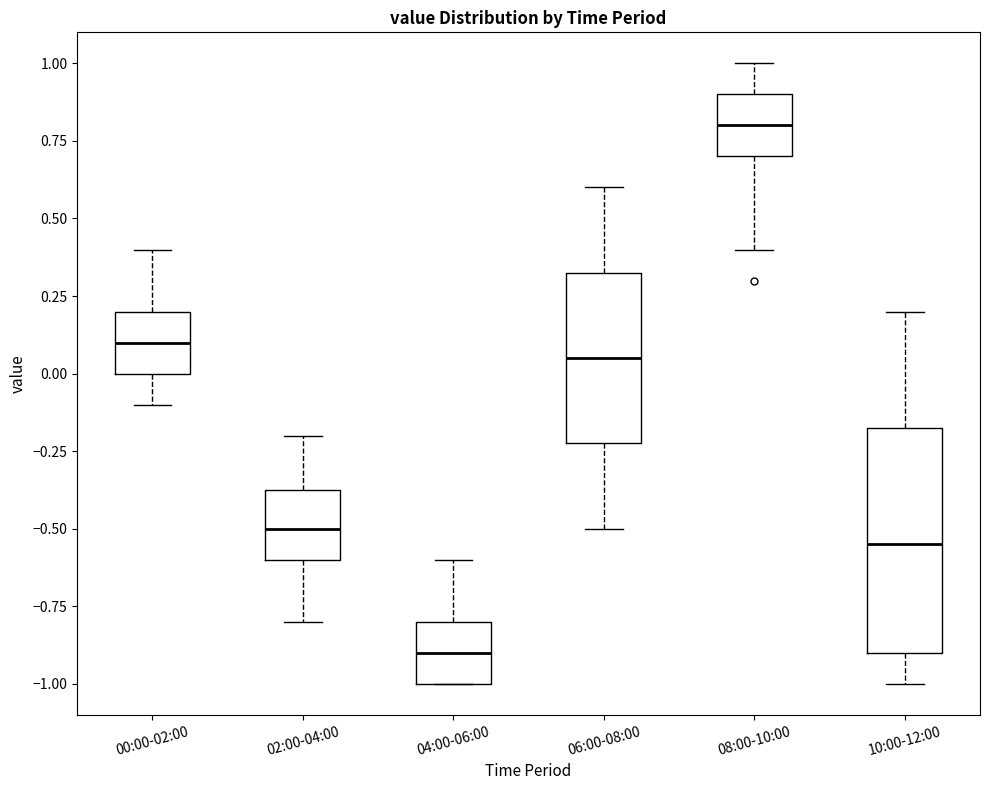

Reading left to right, transcribe this box plot: for each box, give where its median line is, the range the box spans, and where its two whiskers end, as read against the y-axis. The values are not printed on the chart, so give them approximately, as read against the axis.

00:00-02:00: median 0.10, box 0.00 to 0.20, whiskers -0.10 to 0.40
02:00-04:00: median -0.50, box -0.60 to -0.35, whiskers -0.80 to -0.20
04:00-06:00: median -0.90, box -1.00 to -0.80, whiskers -1.00 to -0.60
06:00-08:00: median 0.05, box -0.20 to 0.35, whiskers -0.50 to 0.60
08:00-10:00: median 0.80, box 0.70 to 0.90, whiskers 0.40 to 1.00
10:00-12:00: median -0.55, box -0.90 to -0.15, whiskers -1.00 to 0.20